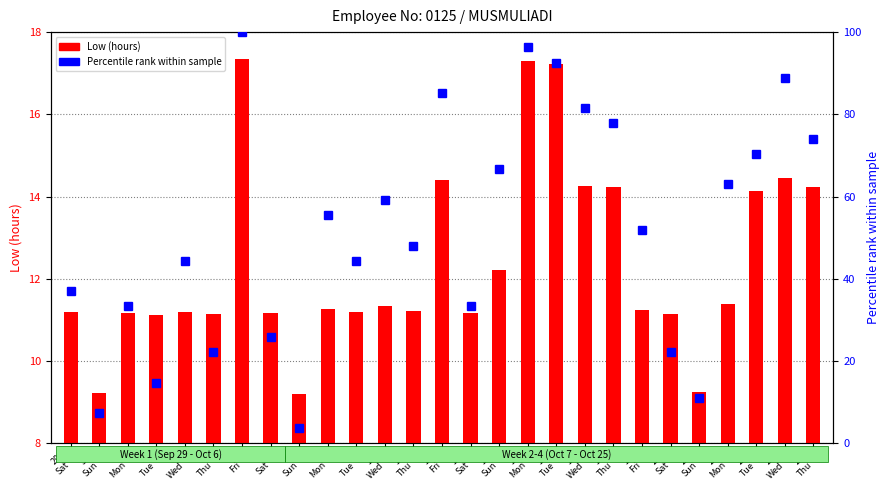

What is the label of the 8th bar from the right?

18
Thu